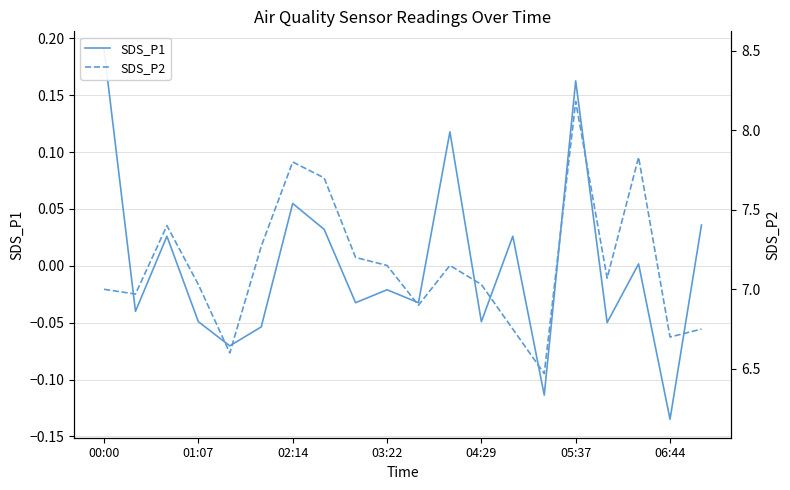

Where do SDS_P2 and SDS_P1 first cross each other?

00:00 and 01:07